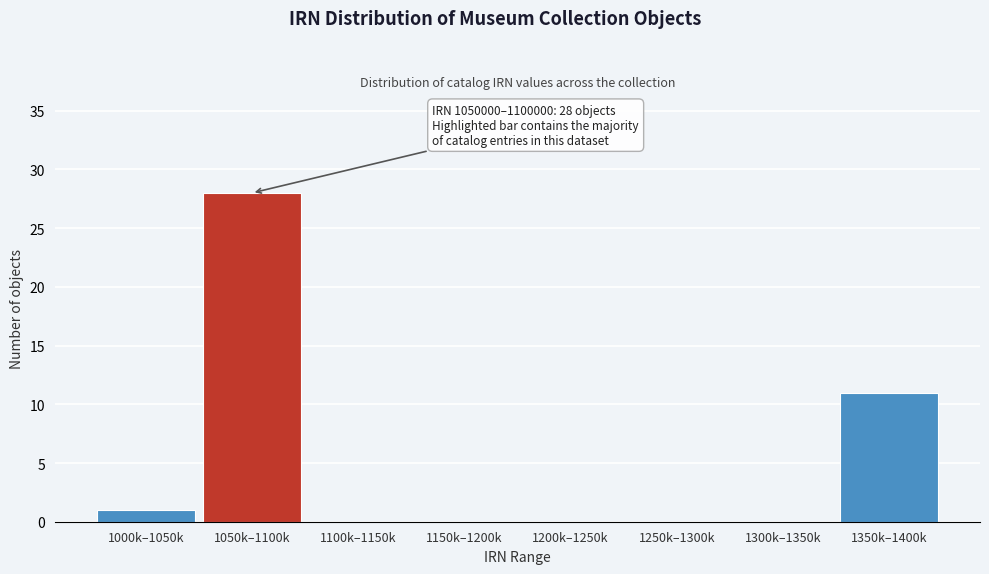

Reading right to left, list all the values displayed in this chart.

1350k–1400k=11	1300k–1350k=0	1250k–1300k=0	1200k–1250k=0	1150k–1200k=0	1100k–1150k=0	1050k–1100k=28	1000k–1050k=1